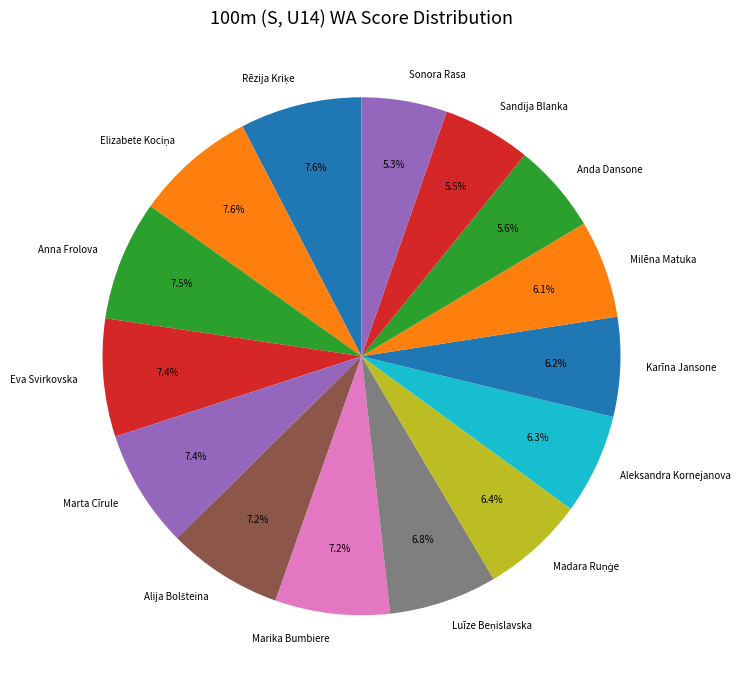

To the nearest percent, what is the combined percentage of Sandija Blanka and Sonora Rasa?

11%